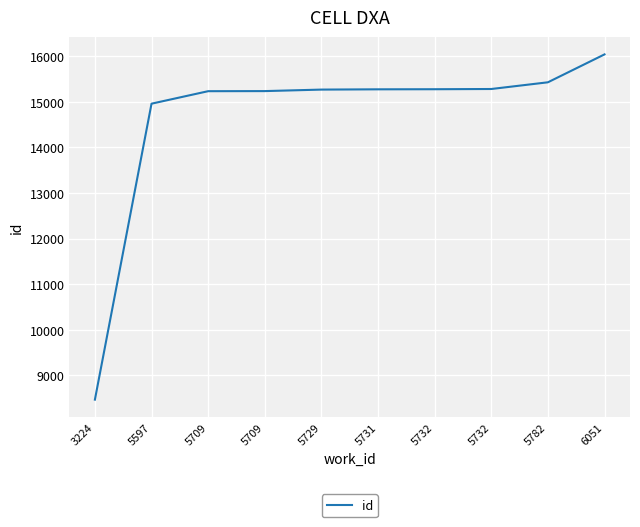

What is the greatest value displayed?

16040